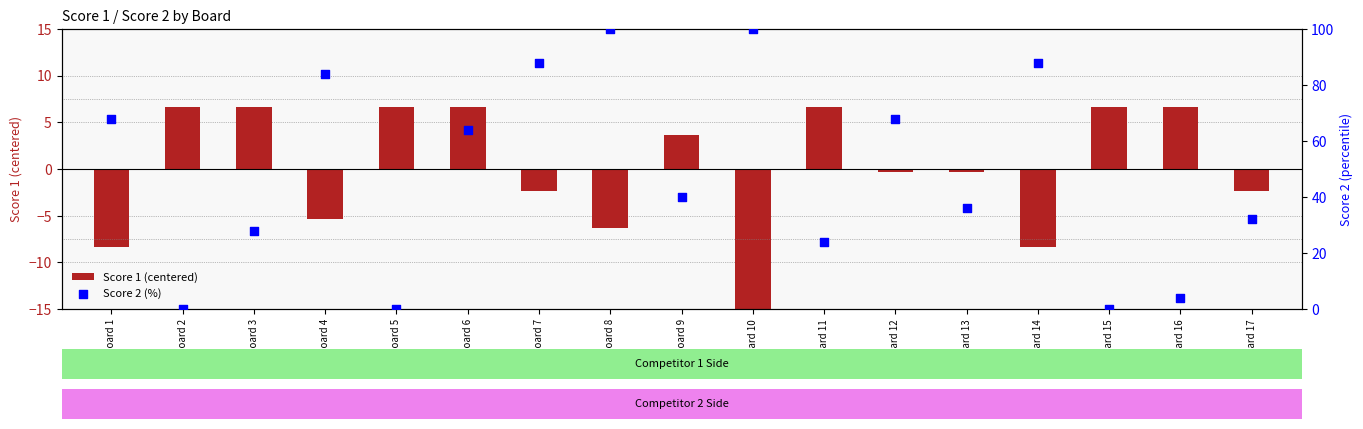

Which series has the largest Y range (max minus min)?

Score 2 (%)